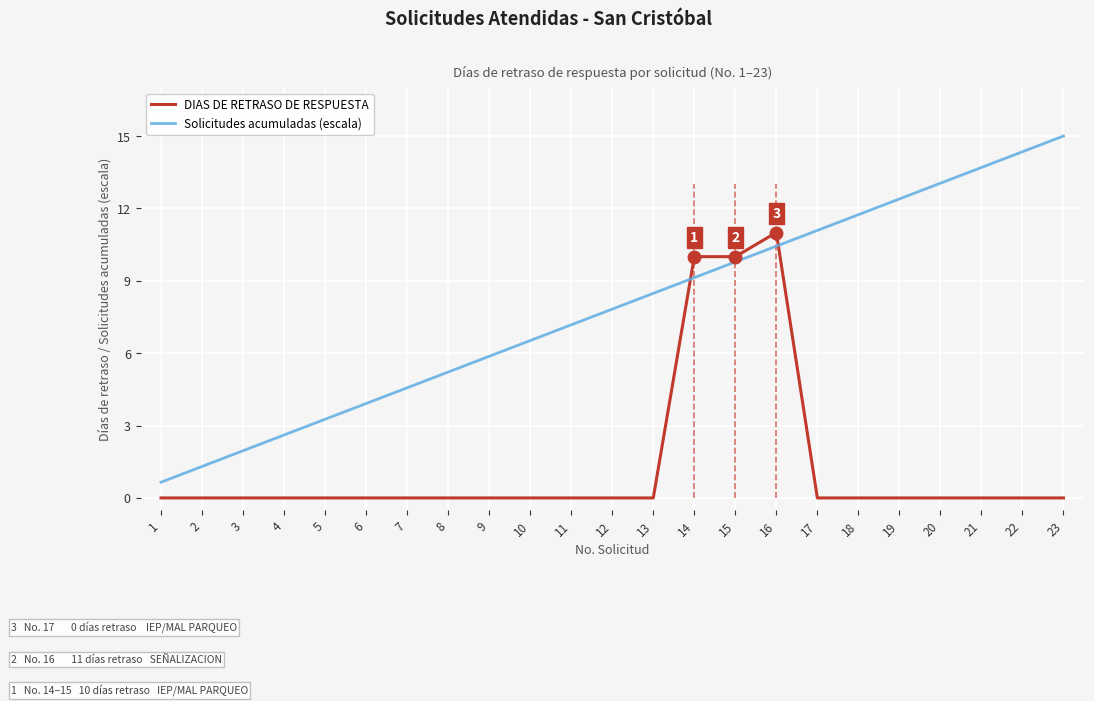

True or false: Solicitudes acumuladas (escala) and DIAS DE RETRASO DE RESPUESTA cross at least once.

True